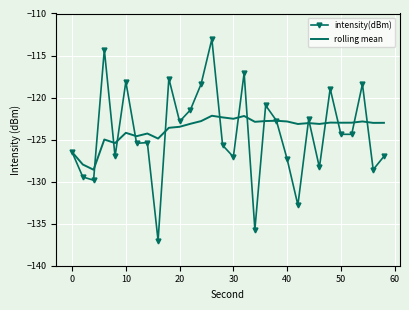

Which series has the largest range (max minus min)?

intensity(dBm)